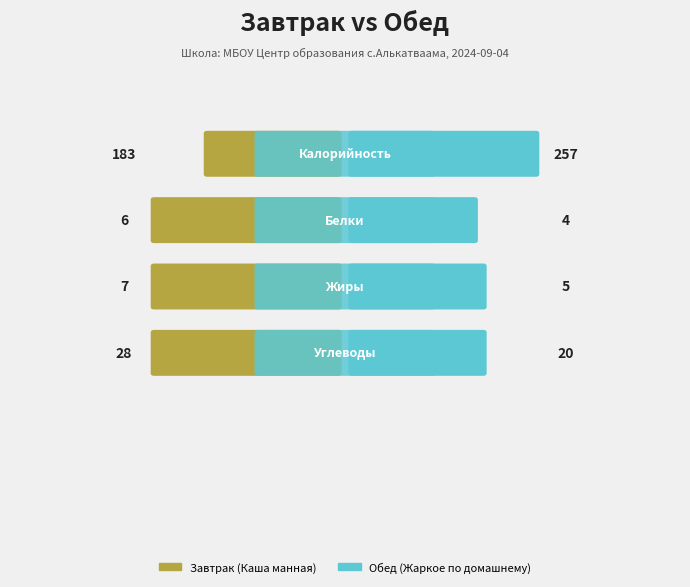

How many bars are there in each group?

2